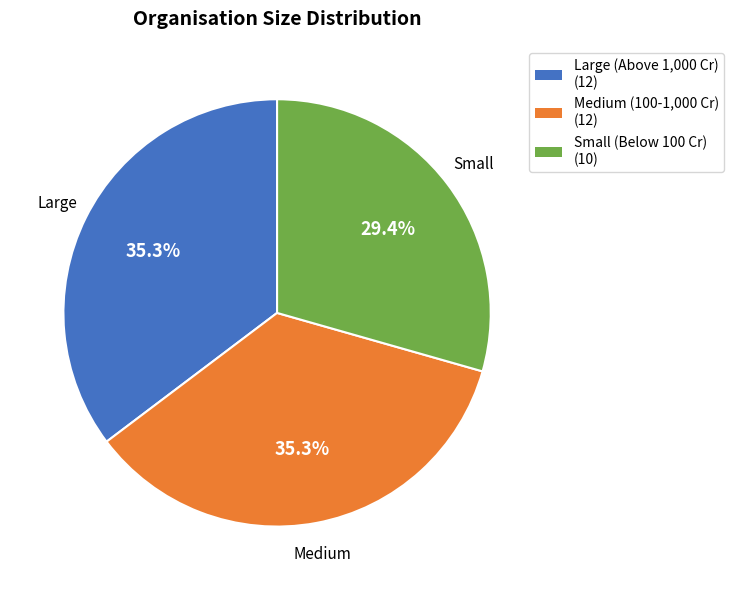

To the nearest percent, what percentage of the pie is Small?

29%